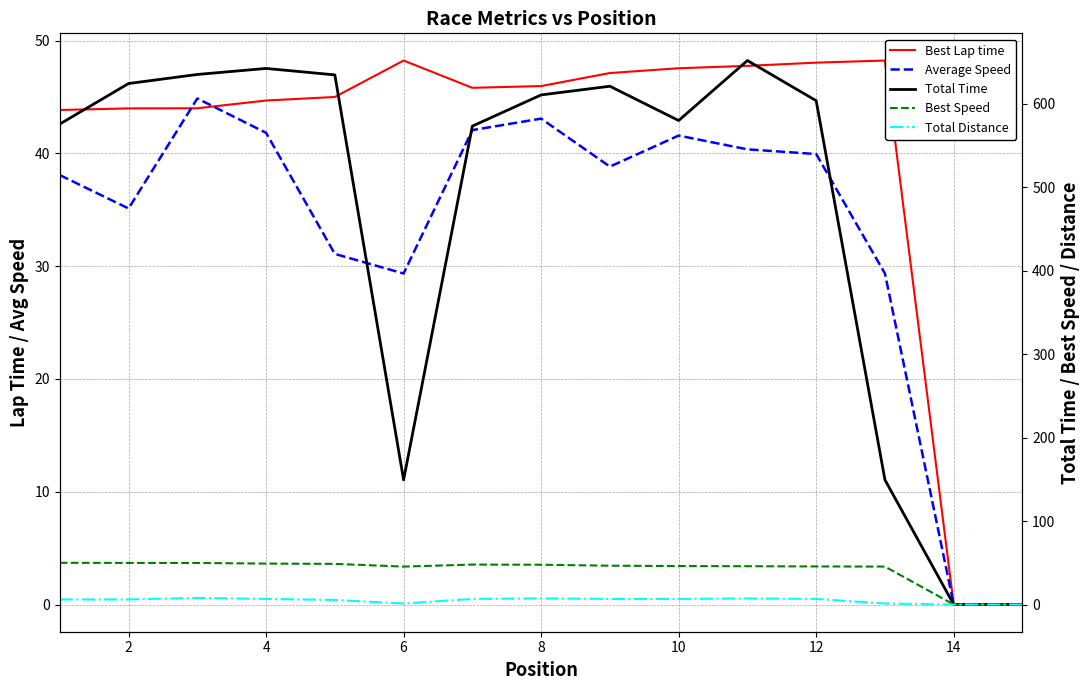

How many interior local valleys does the Average Speed series have?

3